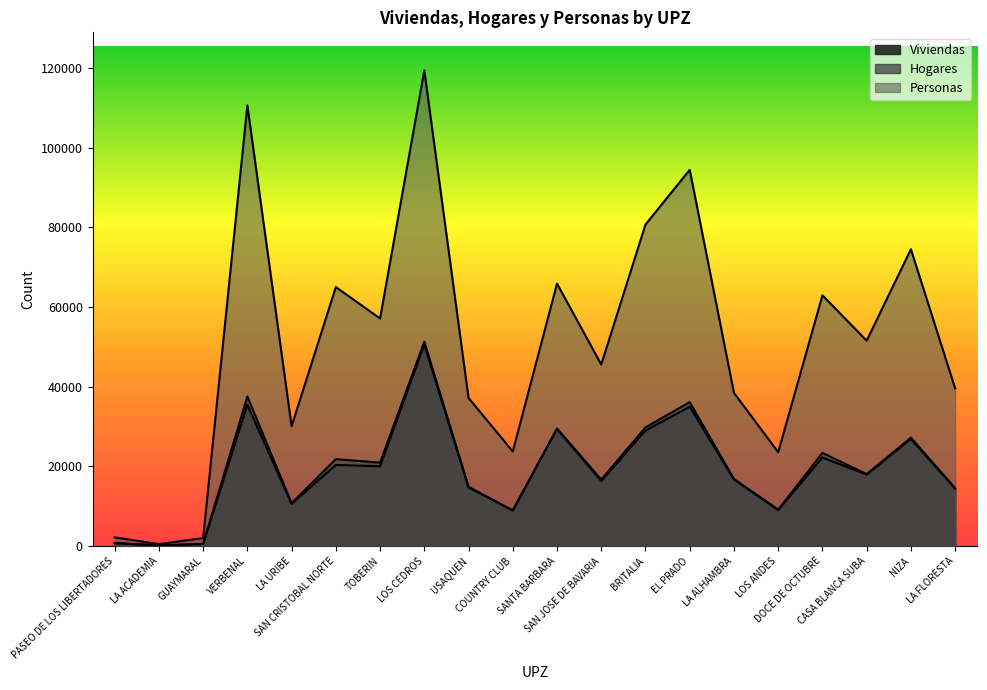

What is the approximate value of Hogares at LA URIBE, to the nearest 10?

10760